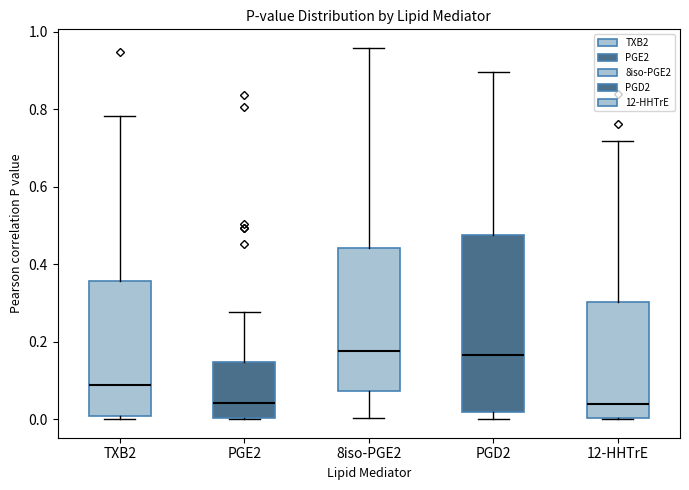

Reading left to right, read every box against the y-axis: the position of its median line, the range the box covers, and the ends of its whiskers. The values are not printed on the chart, so give them approximately, as read against the axis.

TXB2: median 0.08, box 0.00 to 0.36, whiskers 0.00 (just below the box's lower edge) to 0.78
PGE2: median 0.04, box 0.00 to 0.14, whiskers 0.00 to 0.28
8iso-PGE2: median 0.18, box 0.08 to 0.44, whiskers 0.00 to 0.96
PGD2: median 0.16, box 0.02 to 0.48, whiskers 0.00 to 0.90
12-HHTrE: median 0.04, box 0.00 to 0.30, whiskers 0.00 to 0.72